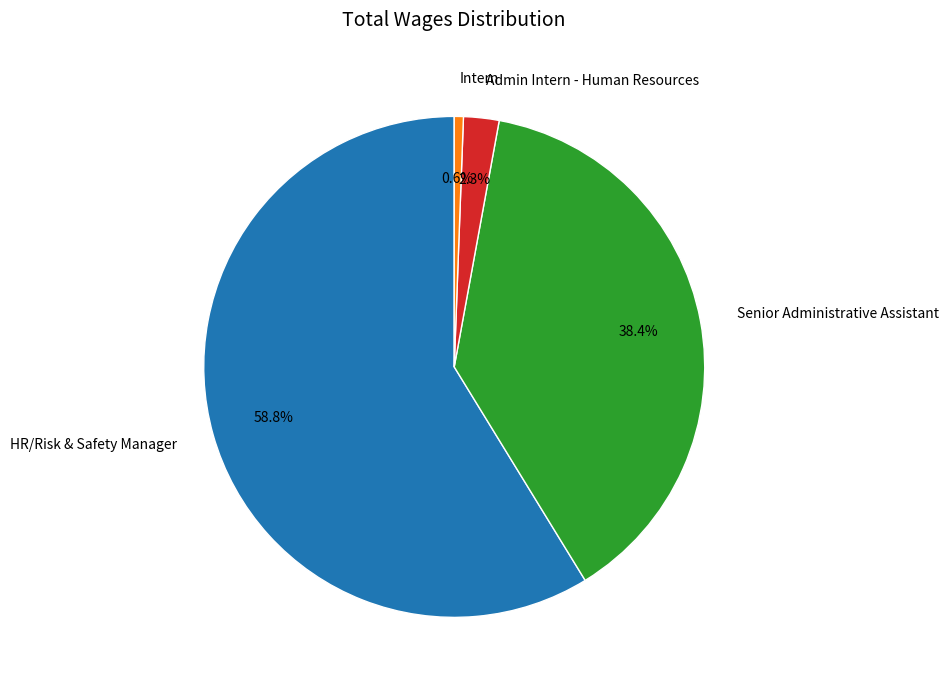

Which has a higher value, Admin Intern - Human Resources or HR/Risk & Safety Manager?

HR/Risk & Safety Manager